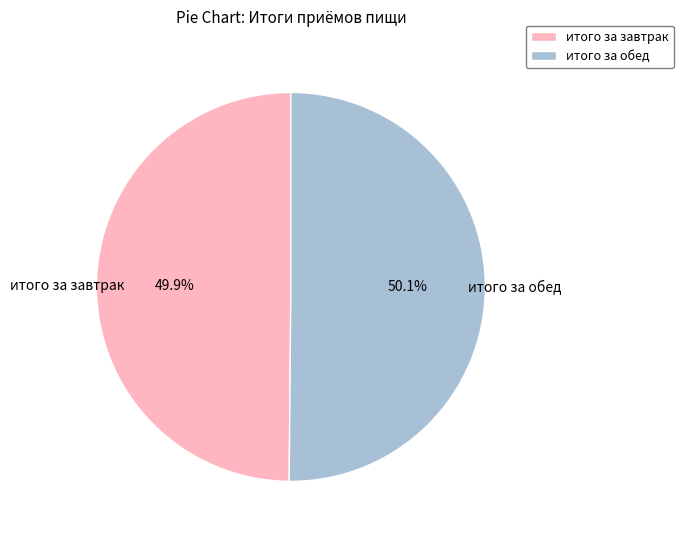

The итого за завтрак slice represents 50% of the pie. True or false?

True